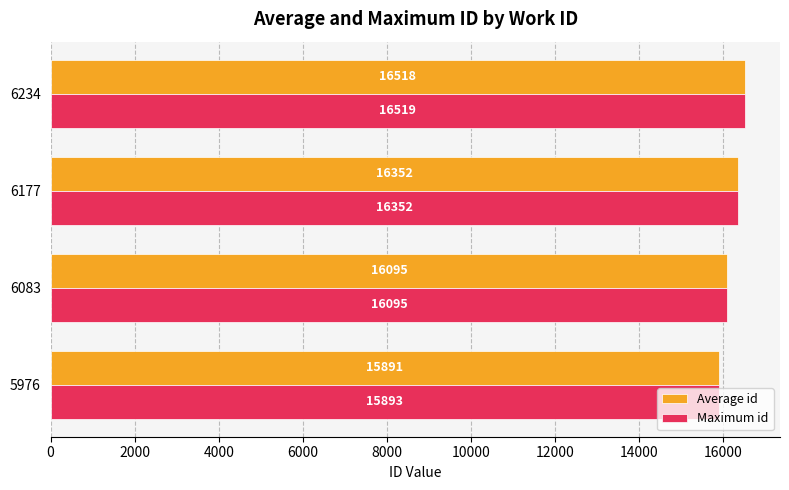

How many data points in Average id are less than 16352?

2